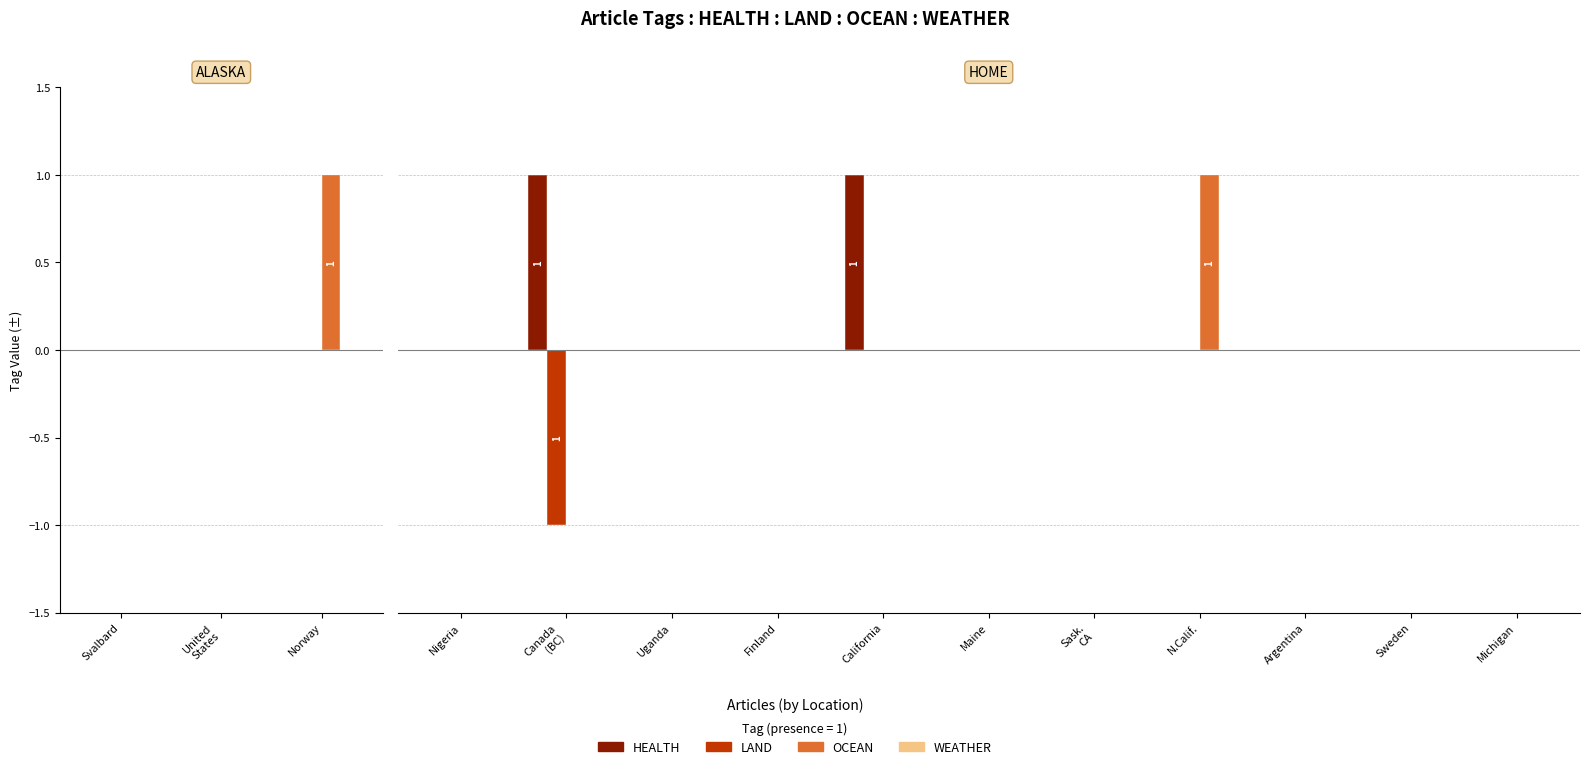

What is the greatest value displayed?

1